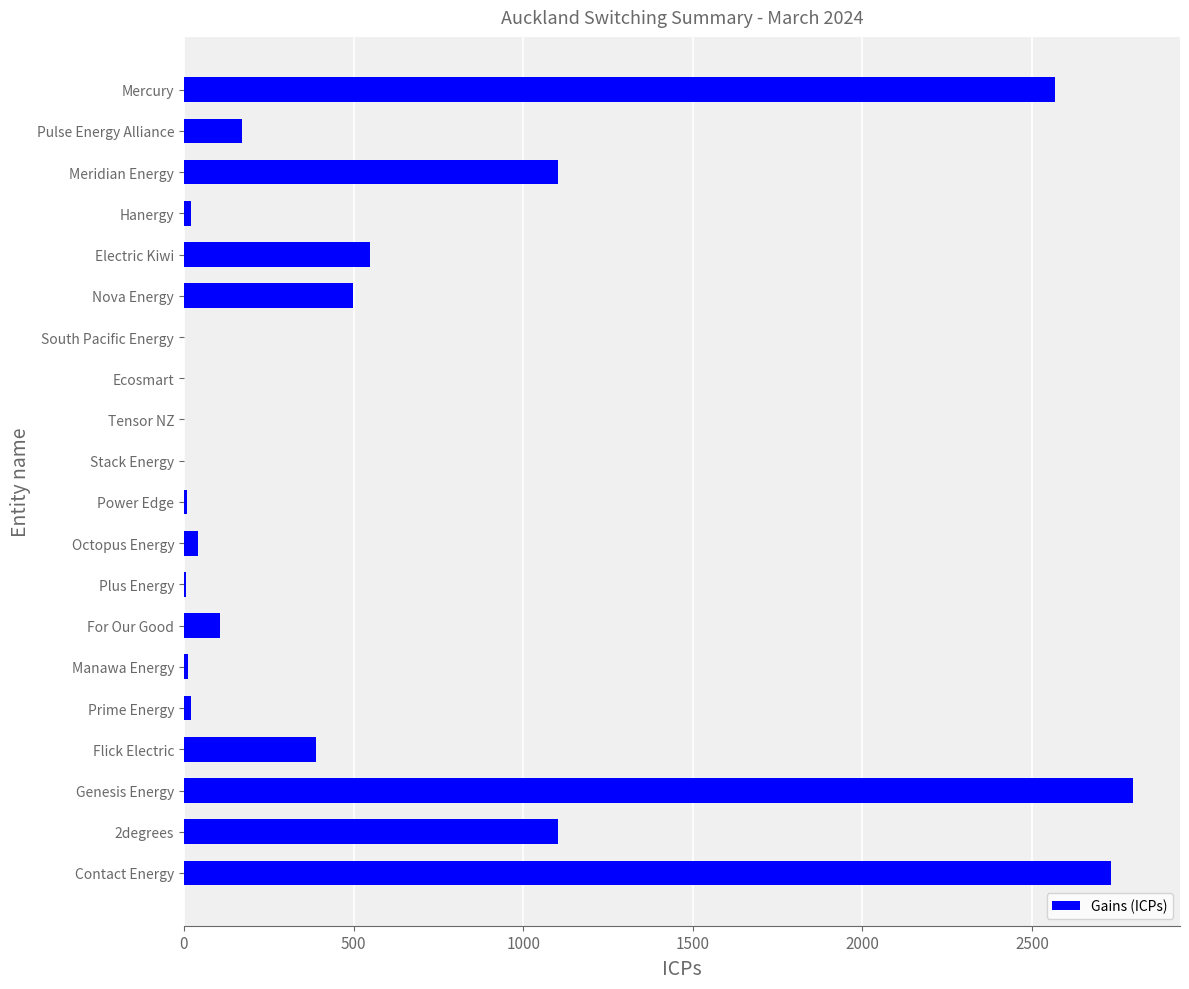

What is the average value?

606